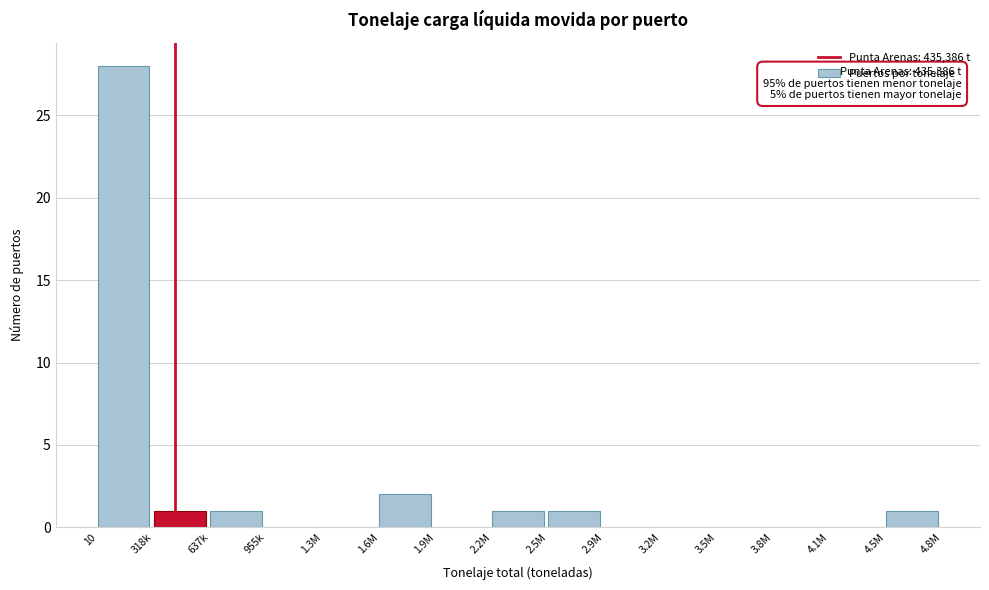

Reading right to left, transcribe all the data shown in this chart.

4.5M=1	4.1M=0	3.8M=0	3.5M=0	3.2M=0	2.9M=0	2.5M=1	2.2M=1	1.9M=0	1.6M=2	1.3M=0	955k=0	637k=1	318k=1	10=28